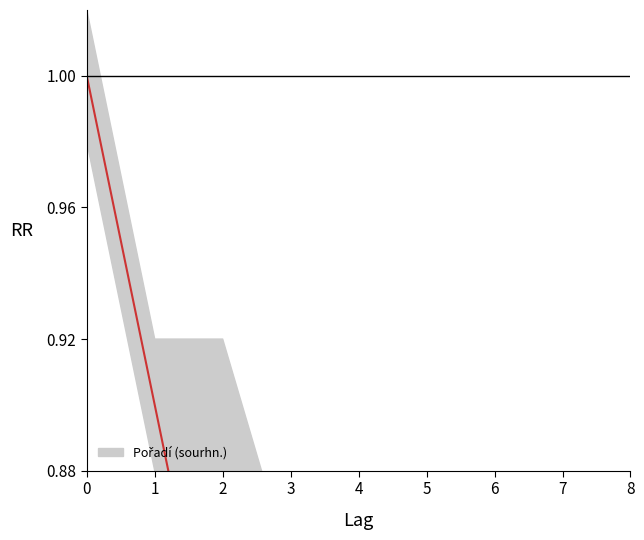

Reading left to right, what are all the values shown in this chart?

0=1.0	1=0.9	2=0.8	3=0.7	4=0.6	5=0.5	6=0.4	7=0.3	8=0.2